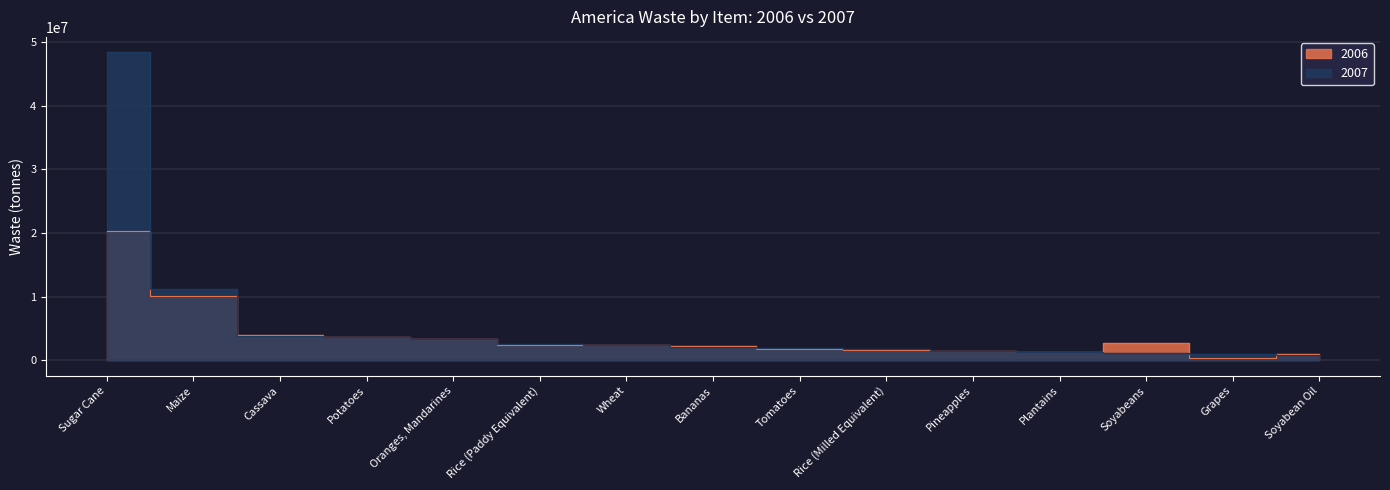

How many series are shown in this chart?

2